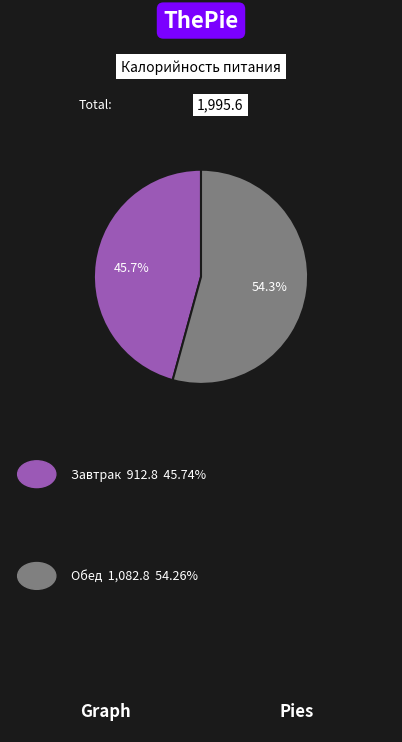

Does any single category account for the majority?

Yes